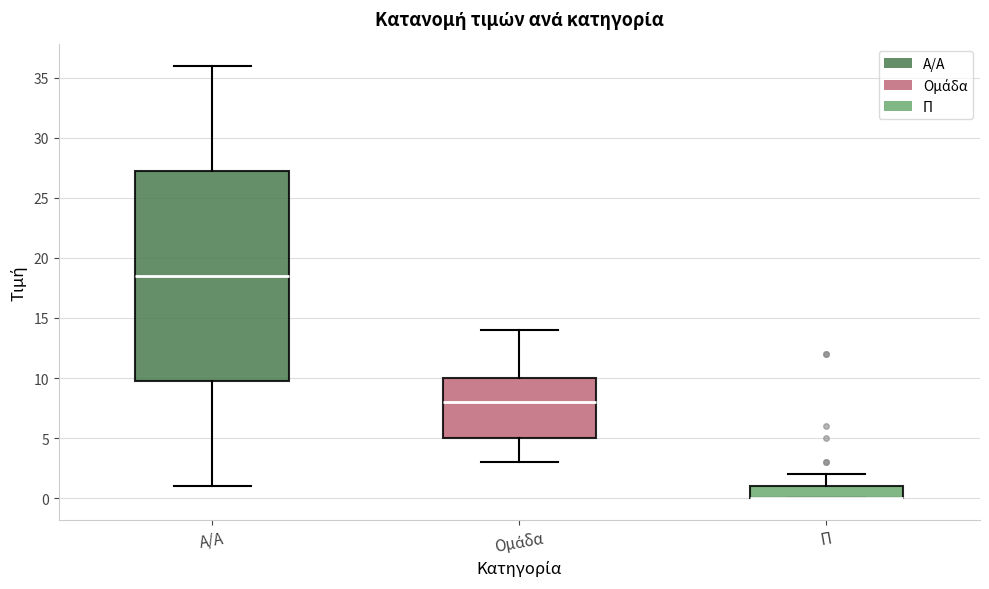

Reading left to right, transcribe this box plot: for each box, give where its median line is, the range the box spans, and where its two whiskers end, as read against the y-axis. The values are not printed on the chart, so give them approximately, as read against the axis.

Α/Α: median 18.5, box 10.0 to 27.5, whiskers 1.0 to 36.0
Ομάδα: median 8.0, box 5.0 to 10.0, whiskers 3.0 to 14.0
Π: median 0.0 (drawn on the box's lower edge), box 0.0 to 1.0, whiskers 0.0 to 2.0